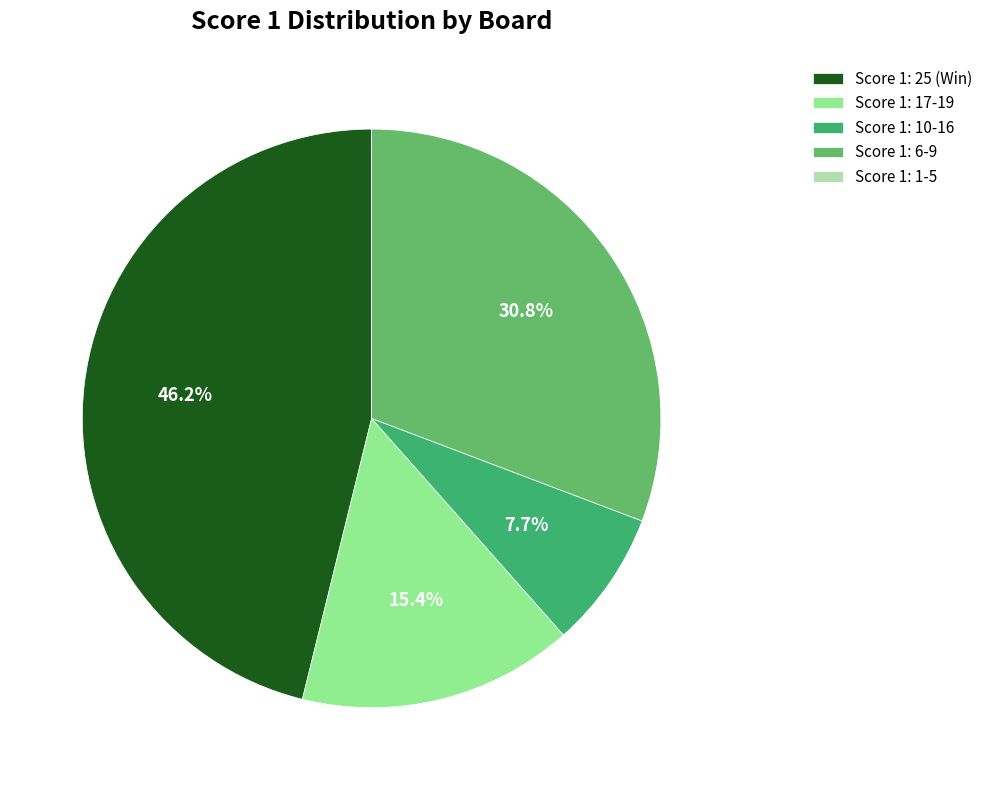

How much of the chart is everything except Score 1: 10-16?

92.3%